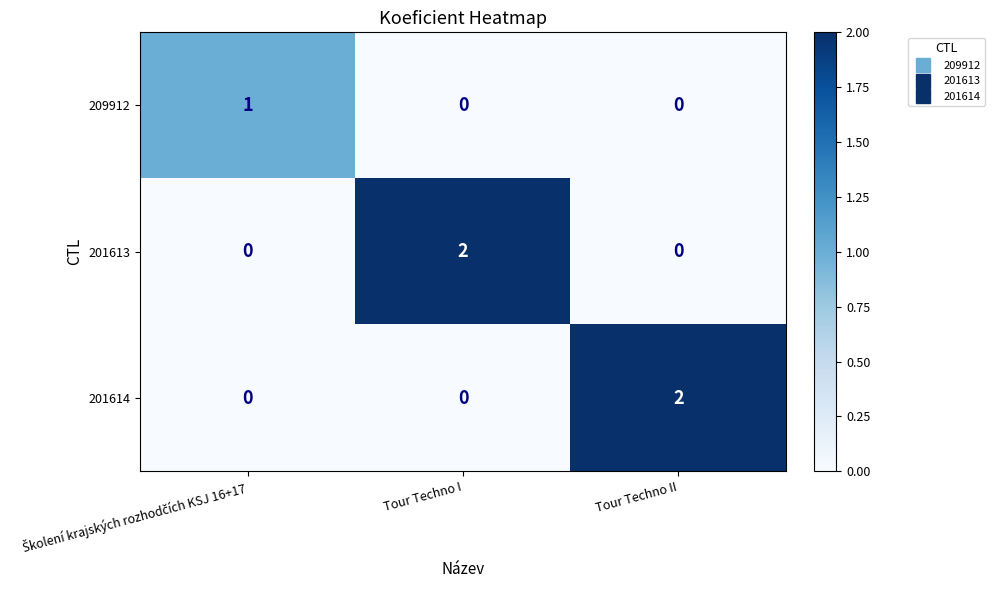

Reading left to right, list all the values displayed in this chart.

209912: 1	0	0
201613: 0	2	0
201614: 0	0	2